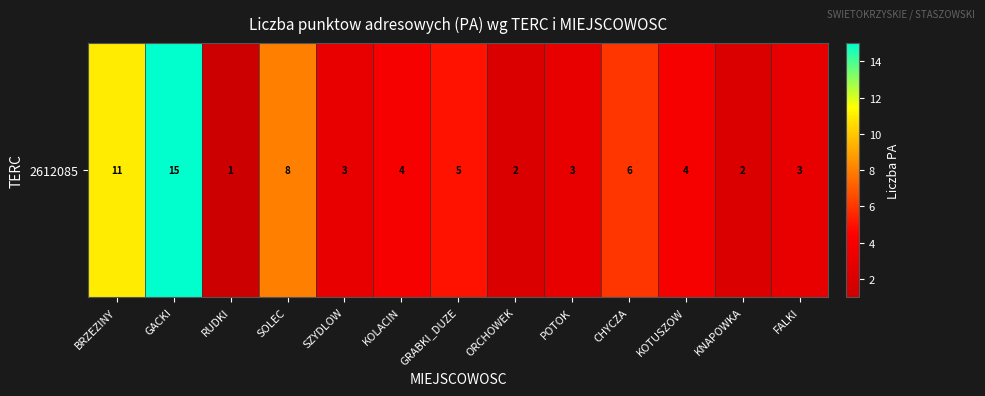

At which category does the chart reach its peak across all series?

GACKI